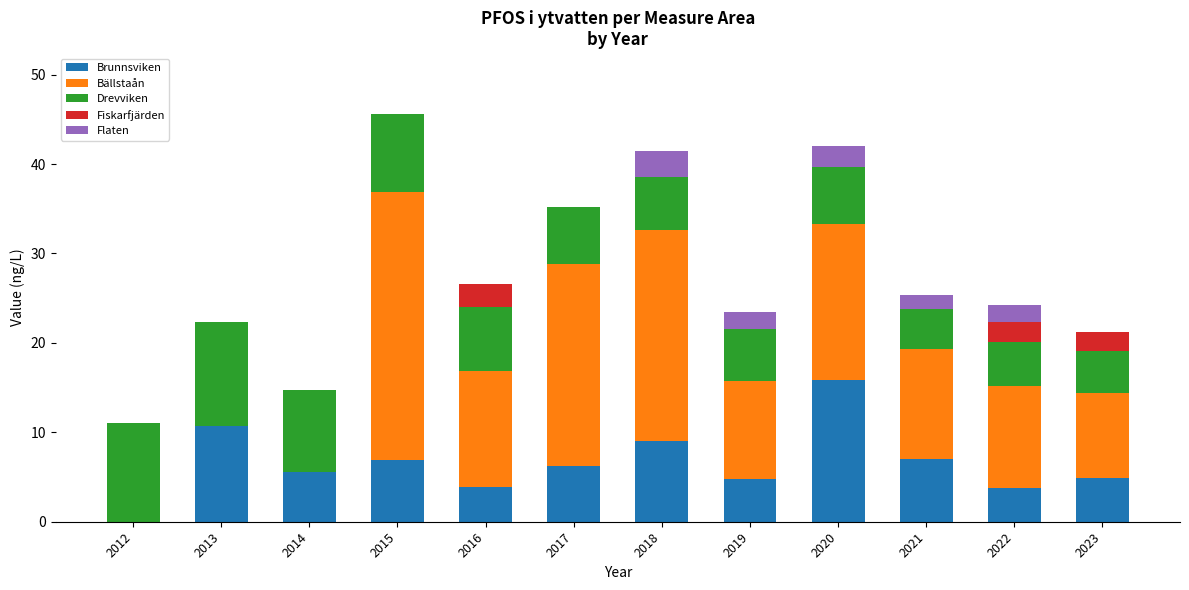

What is the total value across all series at 2022?

24.2